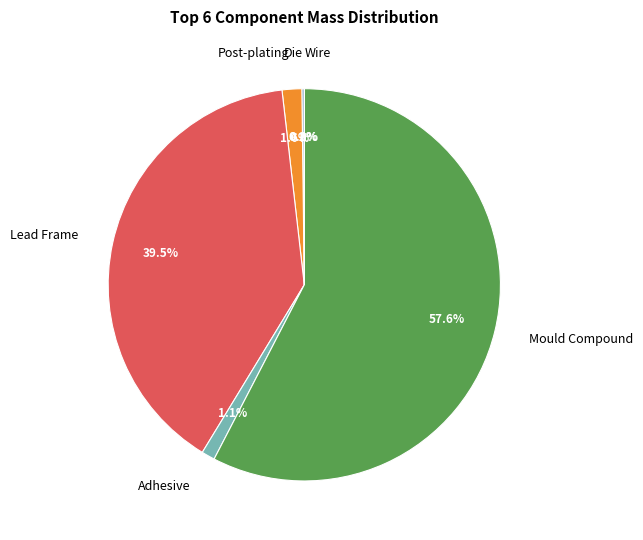

Which category has the biggest portion of the pie?

Mould Compound